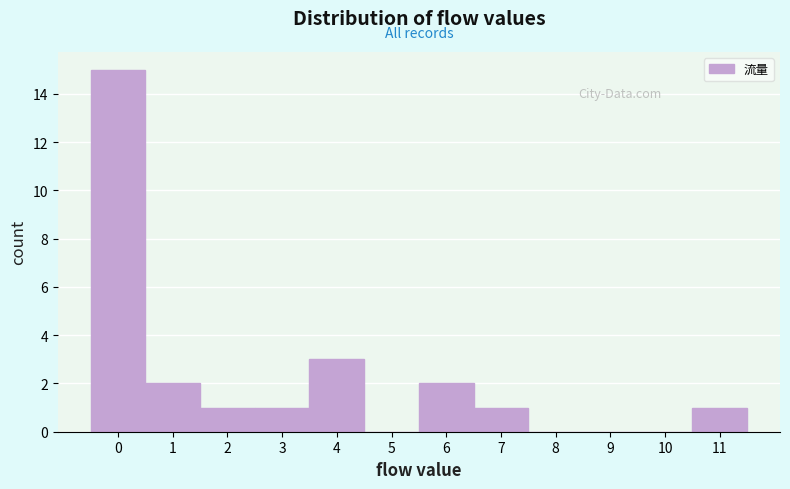

Reading left to right, list every bar in this chart as the range it spans on the x-axis followed by its height. The values are not printed on the chart, so give them approximately, as read against the axis.

-0.5 to 0.5: 15
0.5 to 1.5: 2
1.5 to 2.5: 1
2.5 to 3.5: 1
3.5 to 4.5: 3
4.5 to 5.5: 0
5.5 to 6.5: 2
6.5 to 7.5: 1
7.5 to 8.5: 0
8.5 to 9.5: 0
9.5 to 10.5: 0
10.5 to 11.5: 1